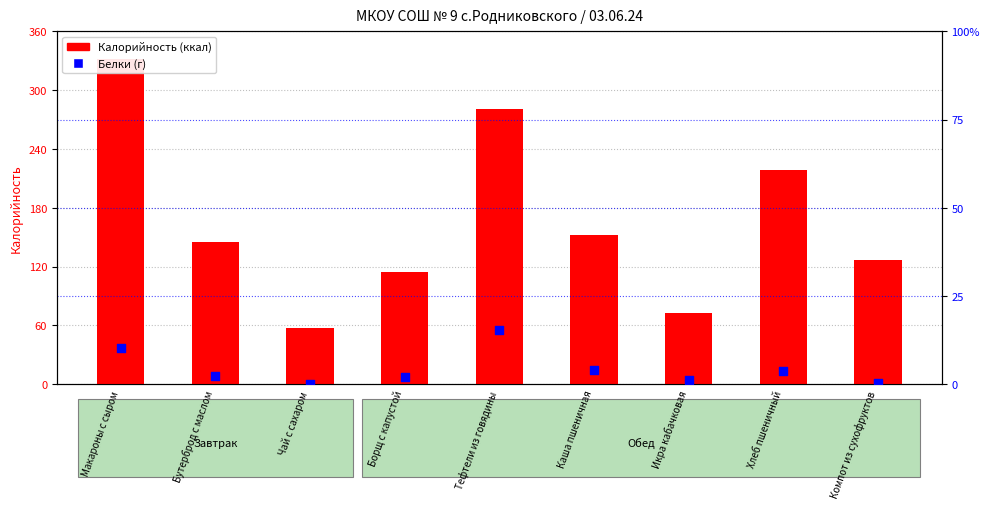

What are all the series names shown in the legend?

Калорийность, Белки (г)